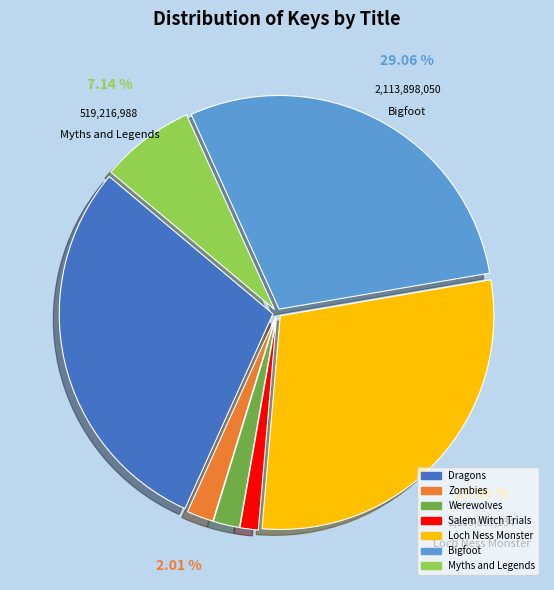

Which category has the smallest portion of the pie?

Salem Witch Trials